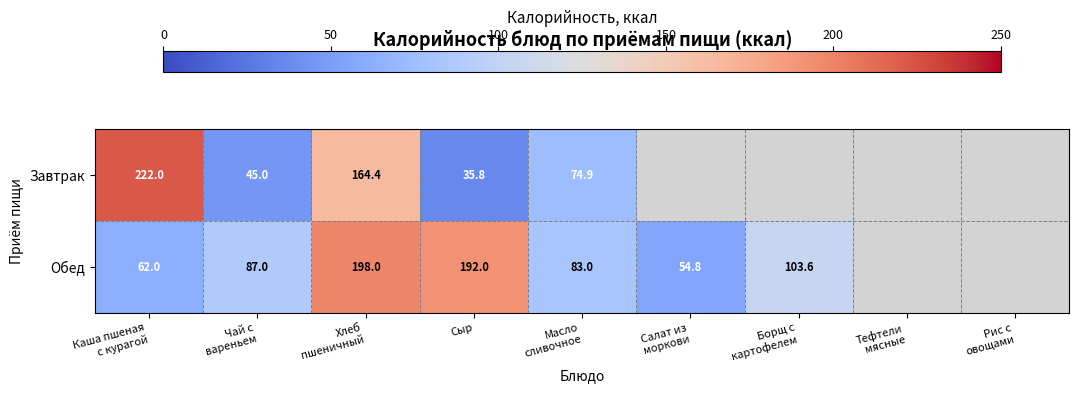

What is the difference between the highest and lowest values at Сыр?

156.2